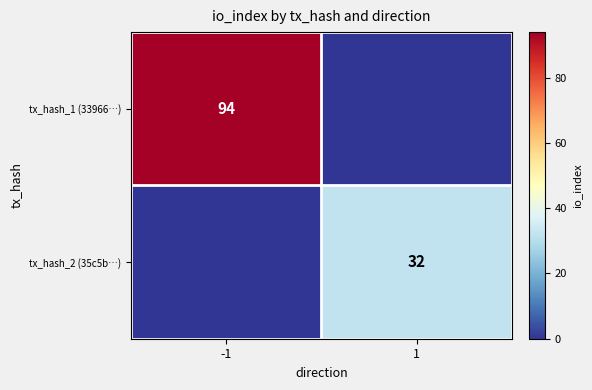

The value of tx_hash_2 (35c5b…) at 1 is 32. True or false?

True